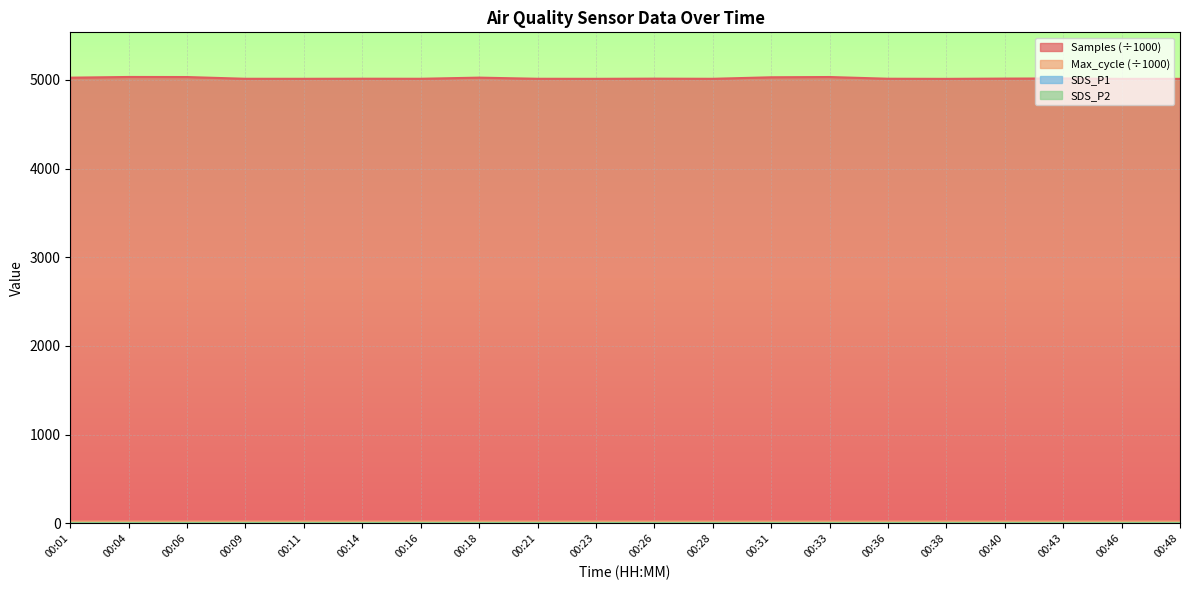

How many data points in Samples are above 5012?

11